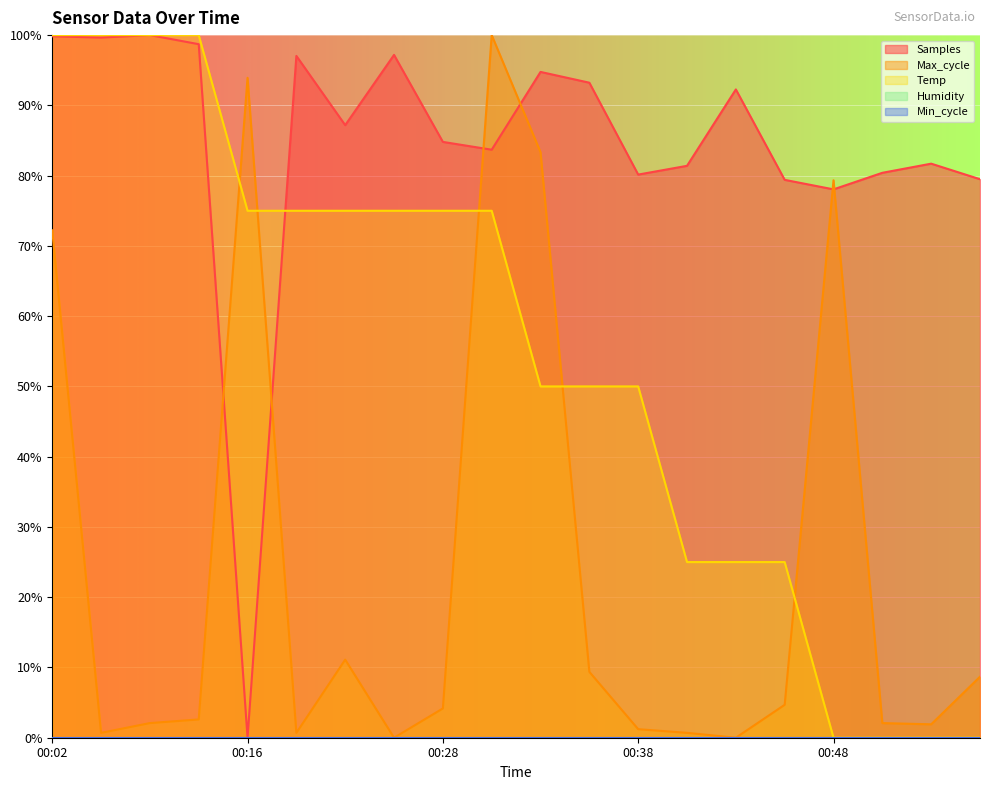

At 00:46, list the series in order from smallest to largest.

Max_cycle, Temp, Samples